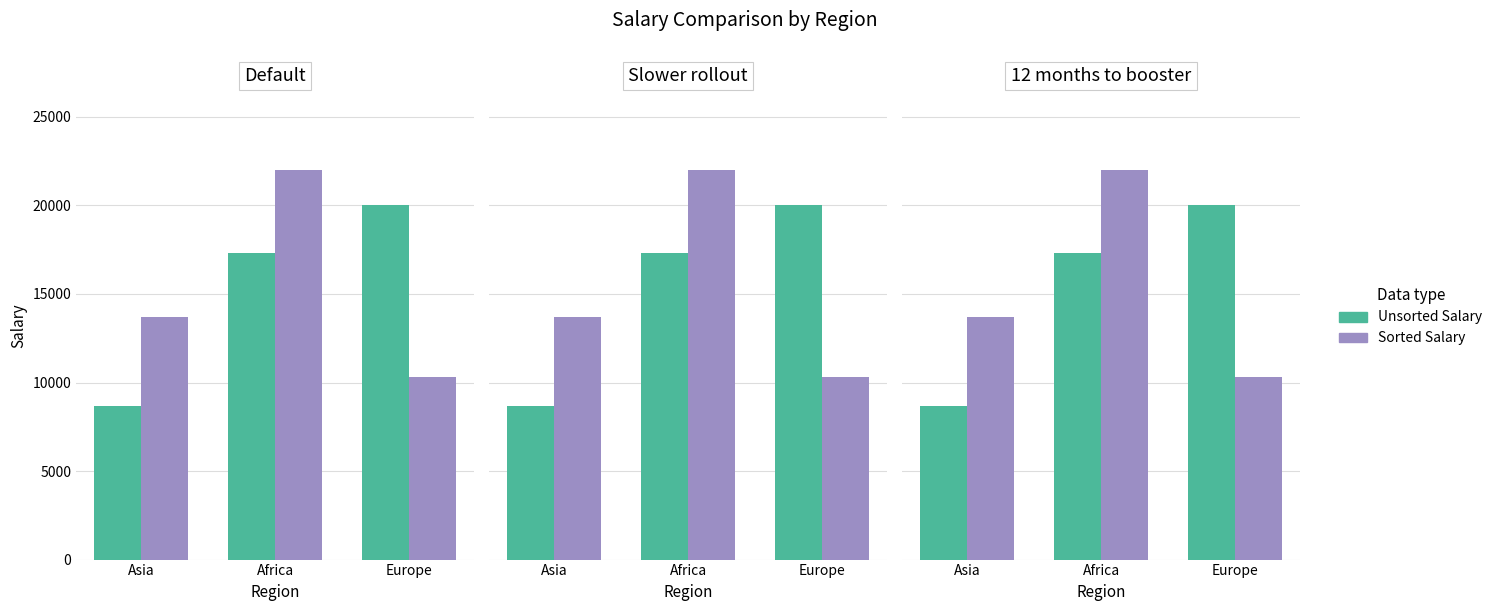

Reading left to right, list all the values displayed in this chart.

Unsorted Salary: Asia=8700	Africa=17300	Europe=20000
Sorted Salary: Asia=13700	Africa=22000	Europe=10300